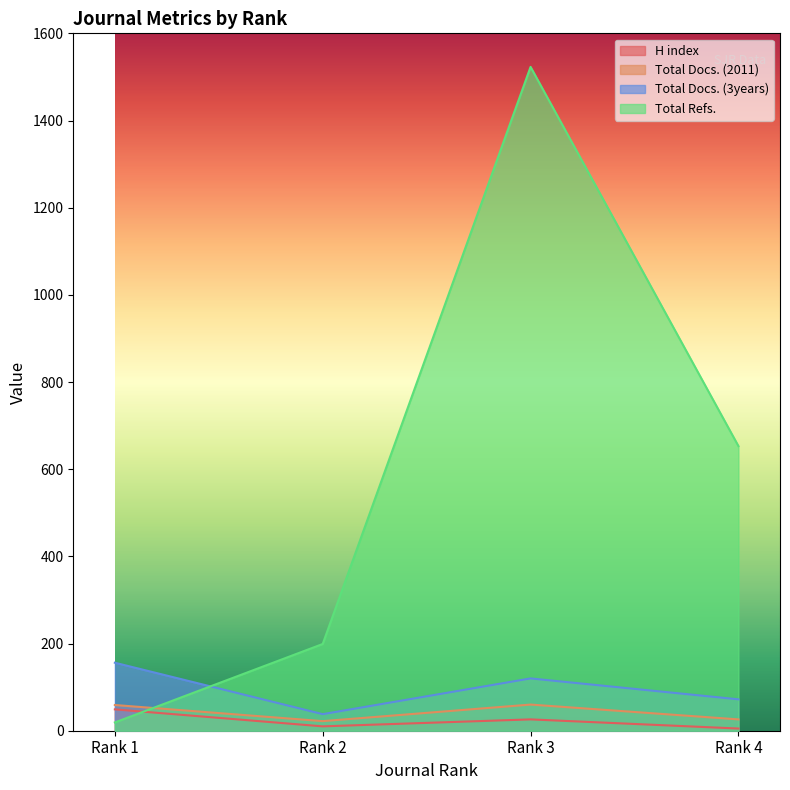

List the labels in order of Total Docs. (3years) value, largest first.

Rank 1, Rank 3, Rank 4, Rank 2